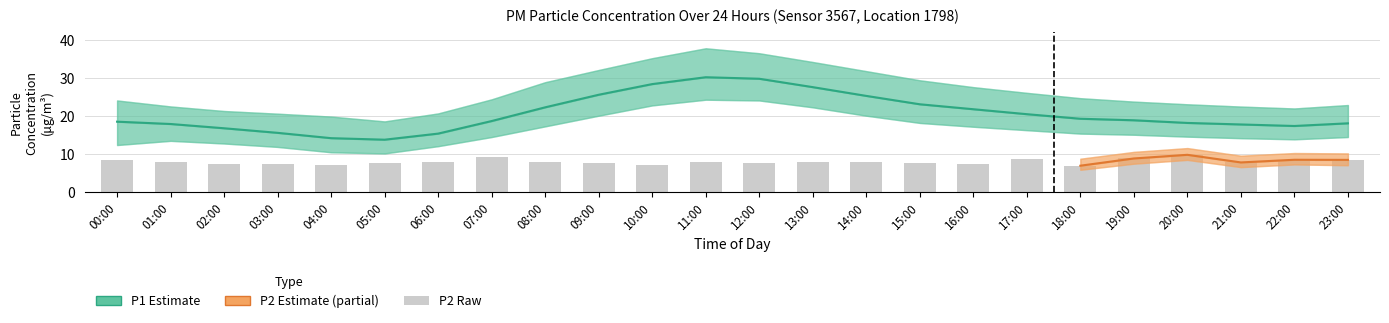

What is the maximum value for P2?

9.8